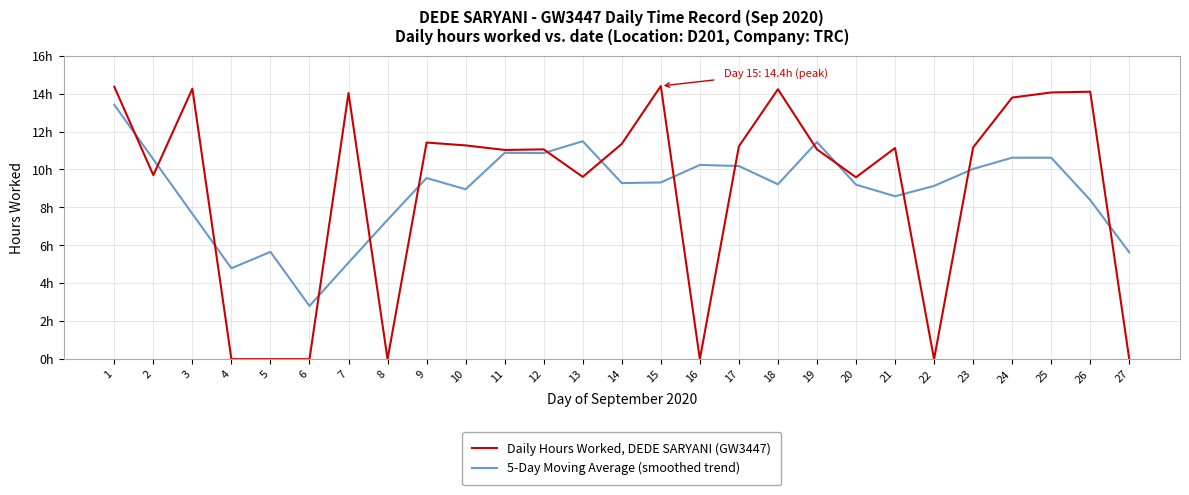

True or false: 5-Day Moving Average (smoothed trend) and Daily Hours Worked, DEDE SARYANI (GW3447) intersect in this chart.

True